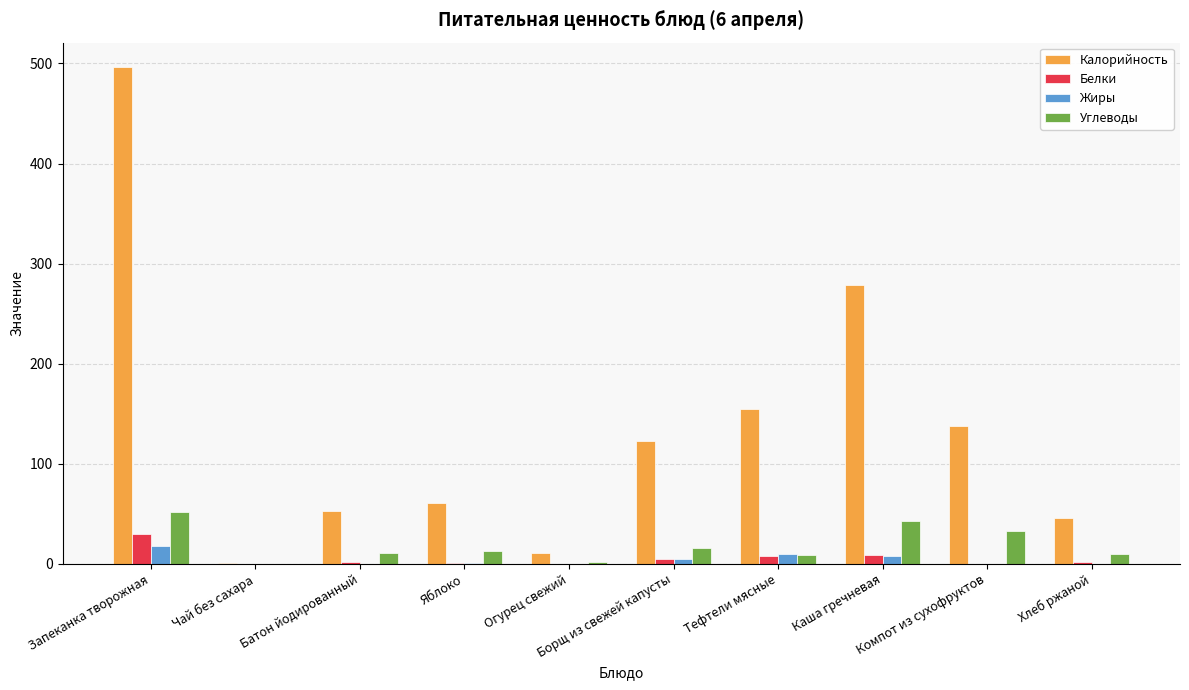

At which category is the sum across all series the highest?

Запеканка творожная